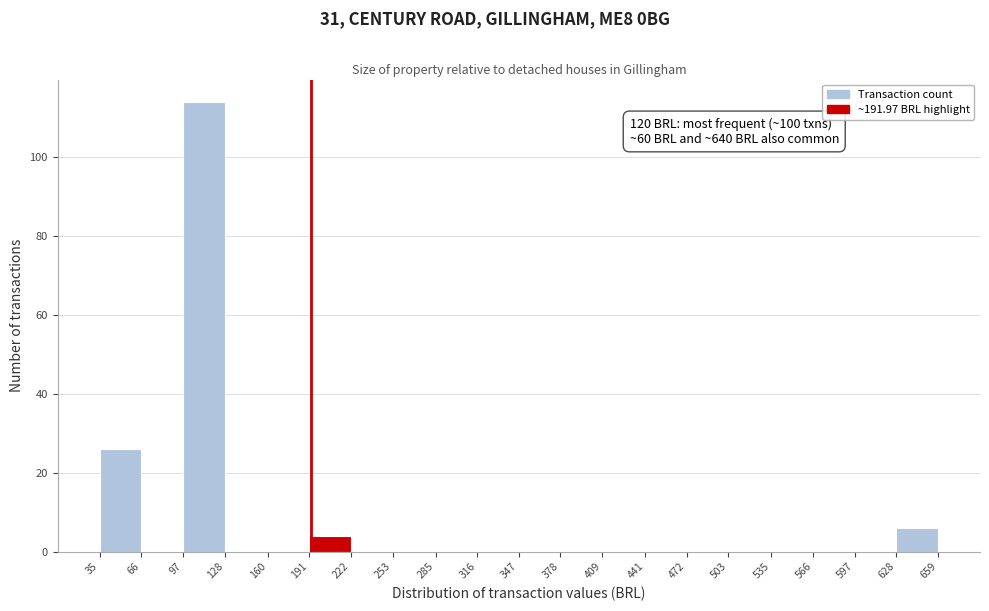

Over which range of the x-axis is the bar tallest?

97 to 128